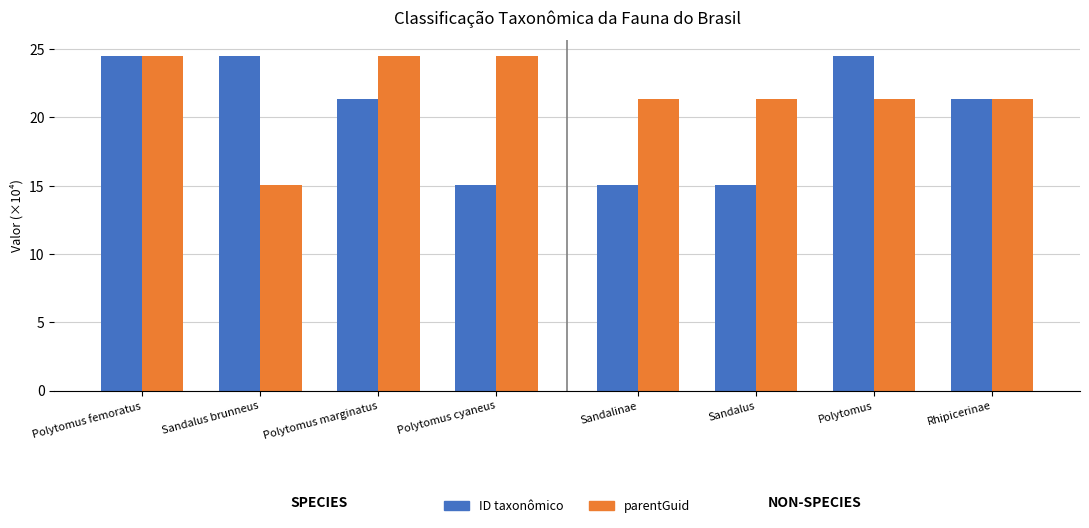

What is the difference between the ID taxonômico values at Polytomus marginatus and Sandalus brunneus?

3.1